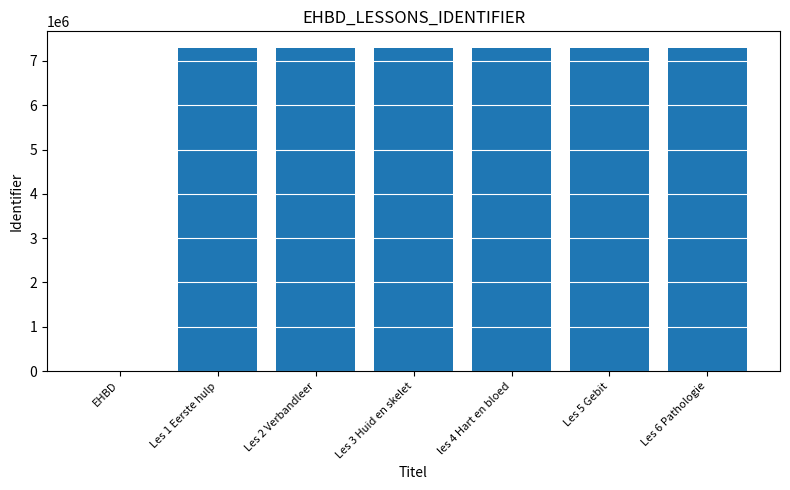

What is the sum of all values?

43818545